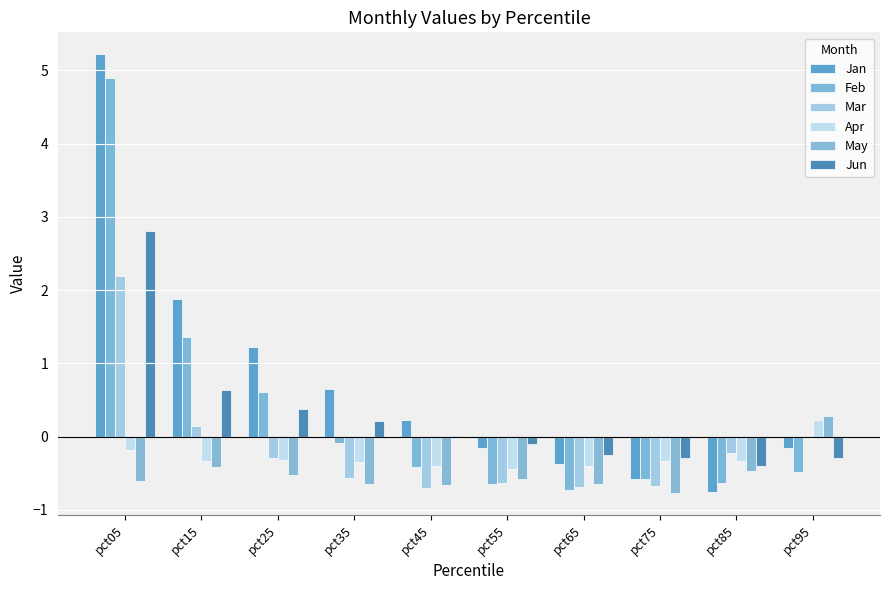

How many distinct data groups are displayed?

6